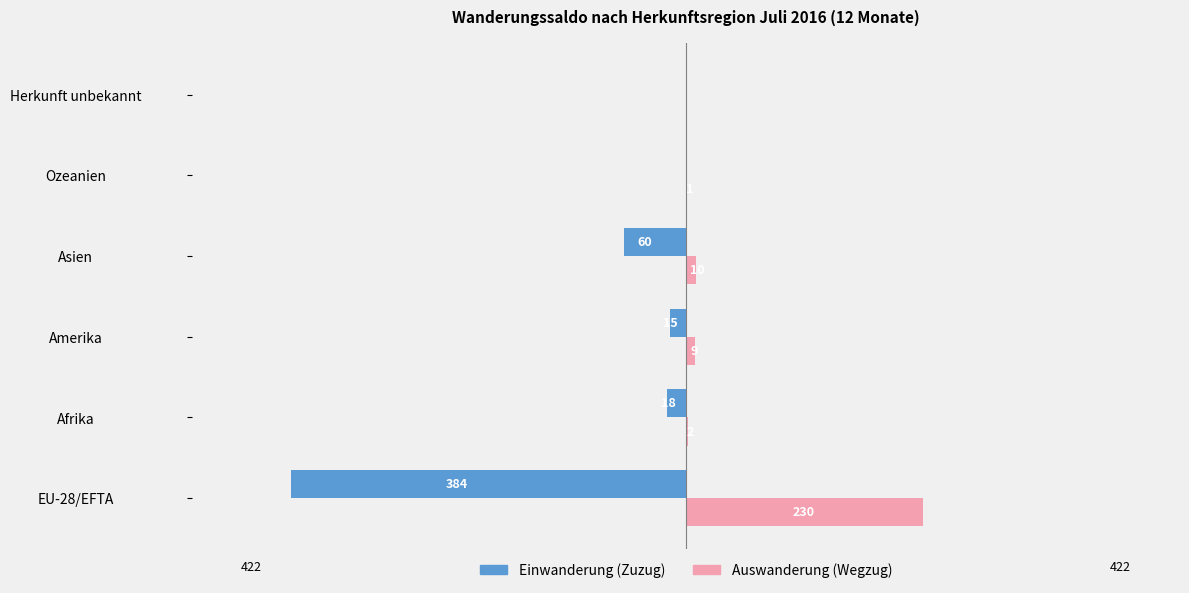

What are all the series names shown in the legend?

Einwanderung (Zuzug), Auswanderung (Wegzug)